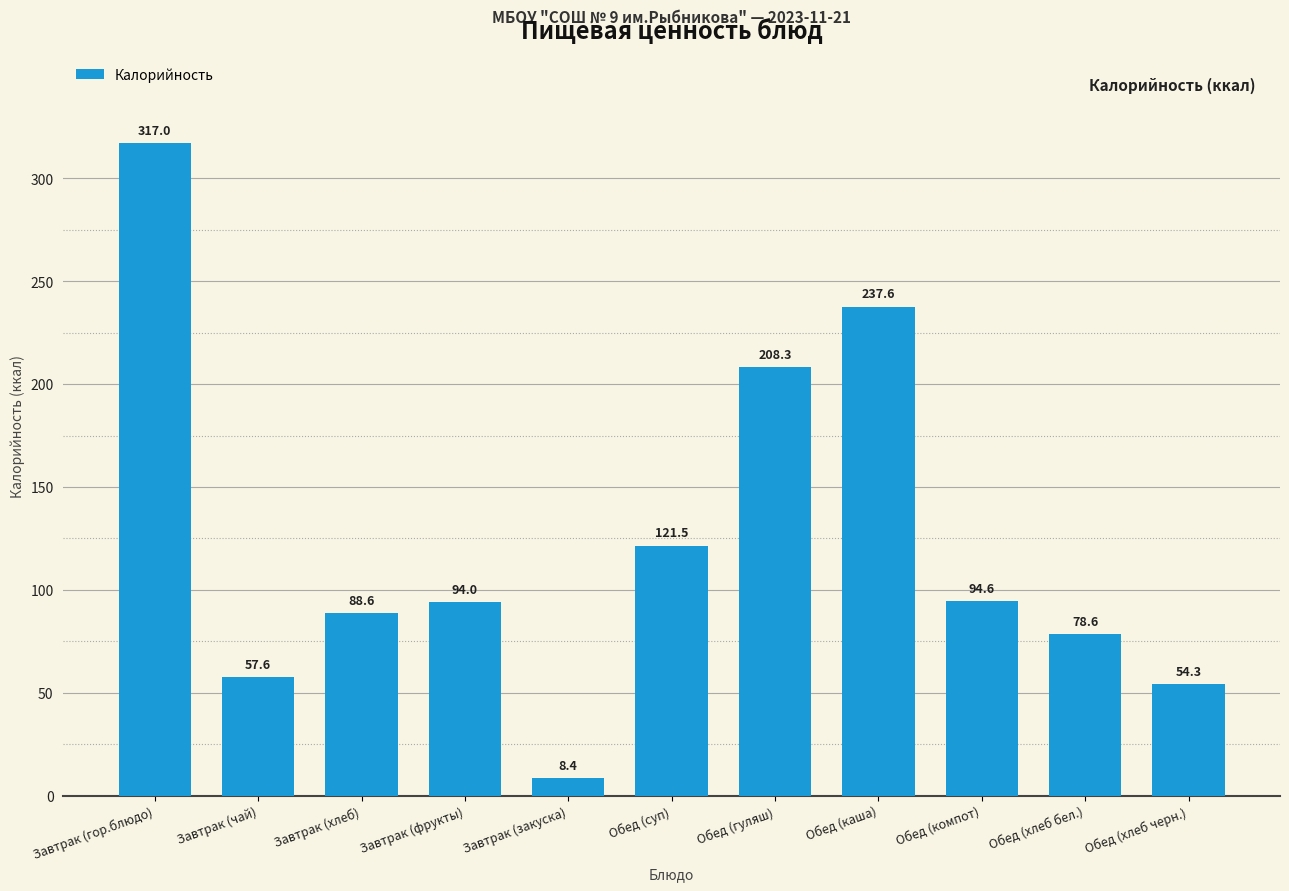

What is the smallest value displayed?

8.4